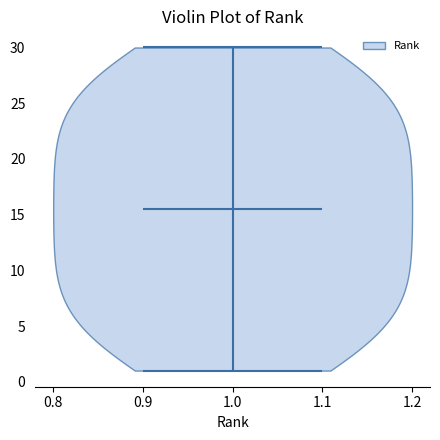

Read this violin plot against the y-axis: where its median line is, and the lowest and highest points the violin reaches. The values are not printed on the chart, so give them approximately, as read against the axis.

median line 15.5, lowest point 1.0, highest point 30.0